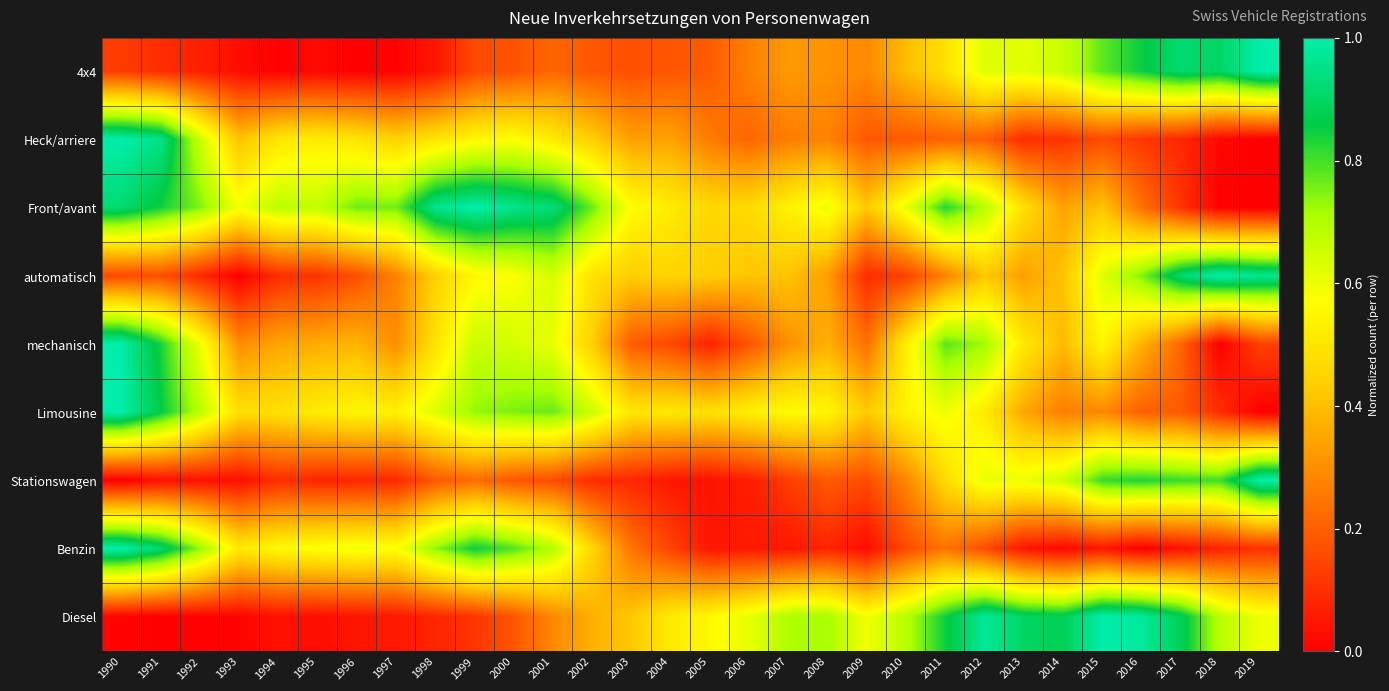

Between 2019 and 2000, which is larger?

2019